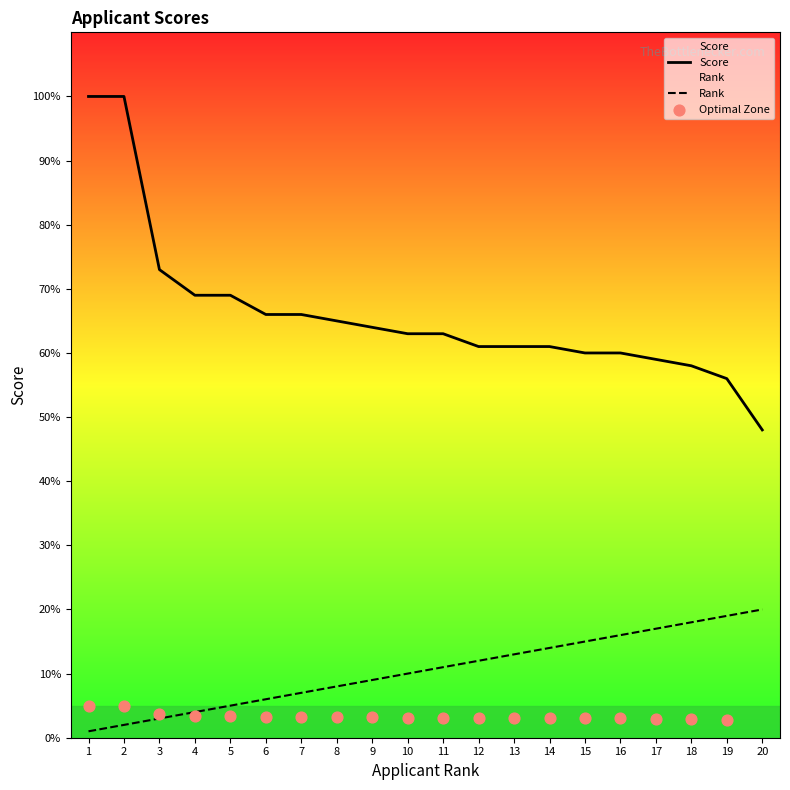

Which series has the largest Y range (max minus min)?

Score